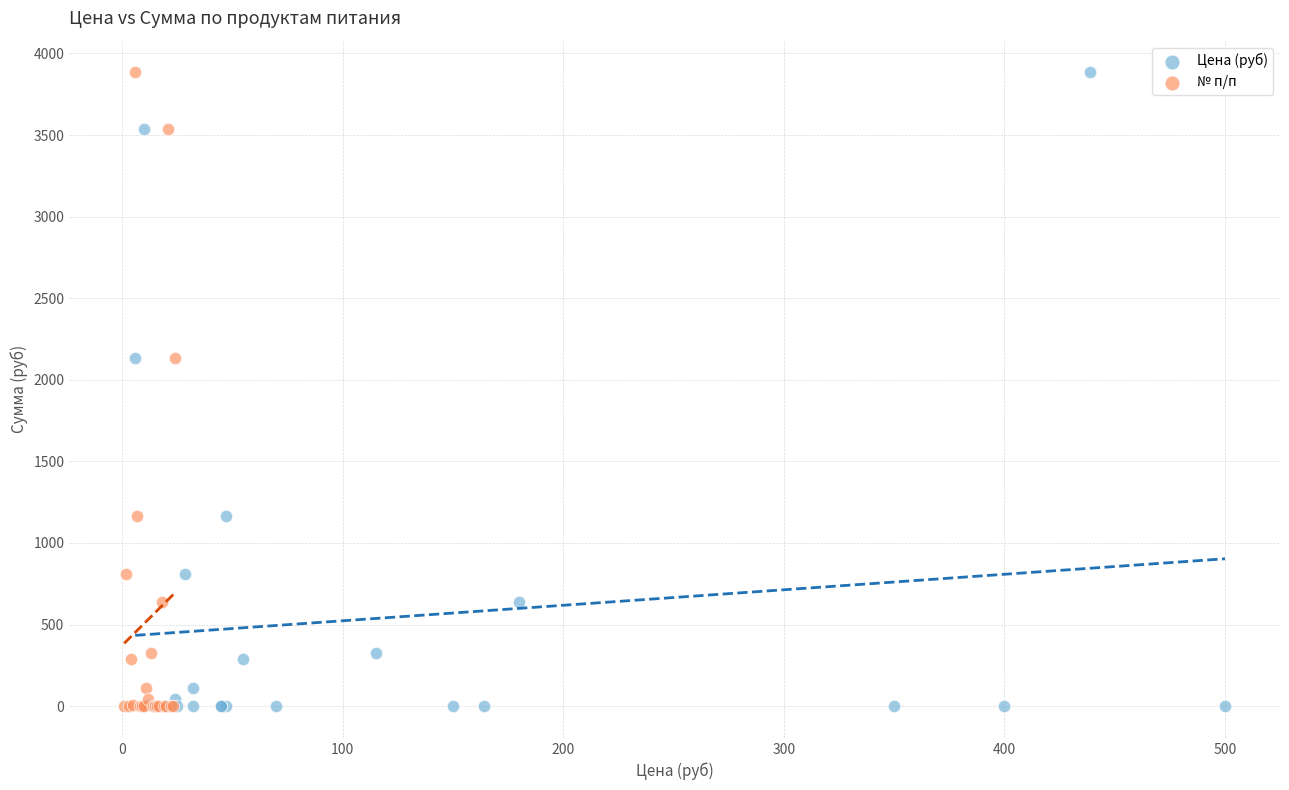

What are all the series names shown in the legend?

Цена (руб), № п/п